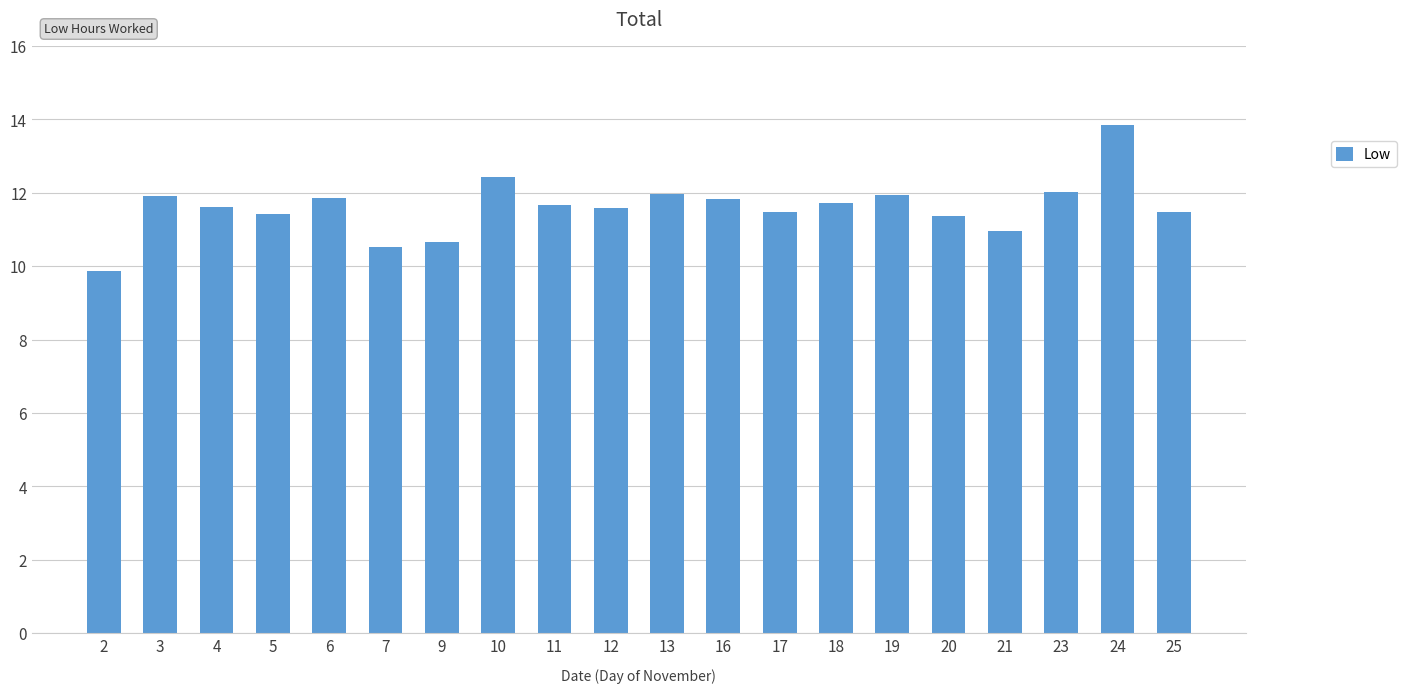

What is the minimum value shown in the chart?

9.9